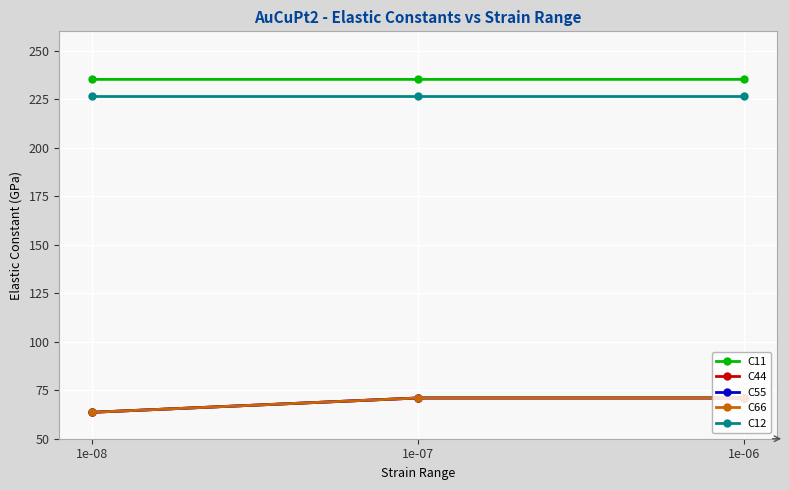

Does the chart have visible grid lines?

Yes